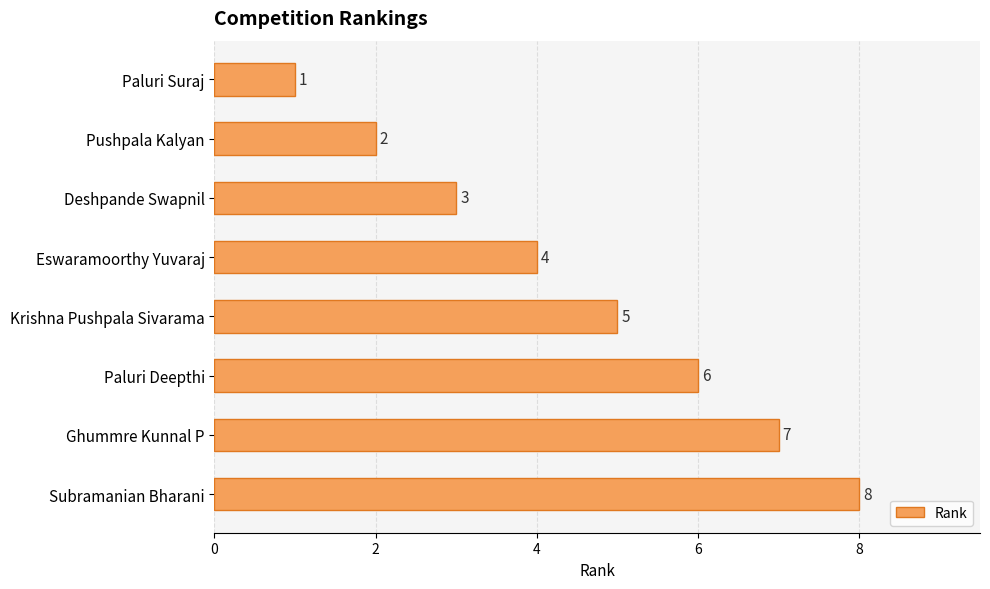

True or false: the data shows 6 at Paluri Deepthi.

True